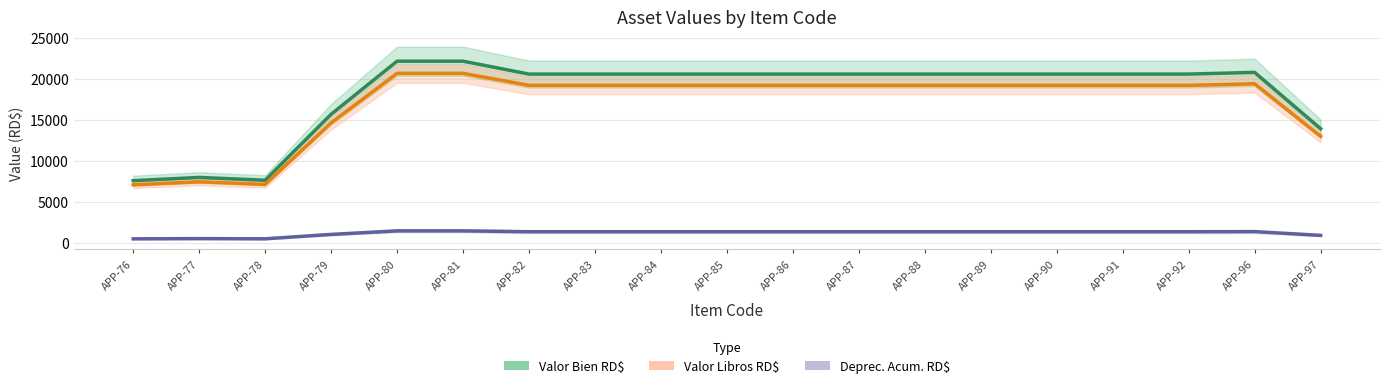

What is the value of the Valor Libros RD$ point at the 16th from the left?

19212.3